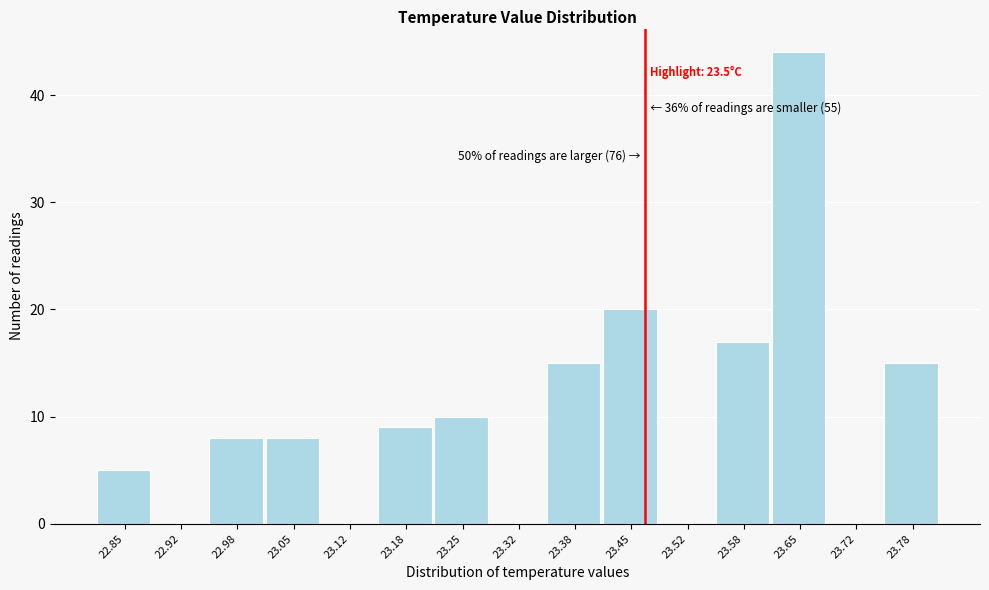

Reading left to right, extract all data points from this chart.

22.85=5	22.92=0	22.98=8	23.05=8	23.12=0	23.18=9	23.25=10	23.32=0	23.38=15	23.45=20	23.52=0	23.58=17	23.65=44	23.72=0	23.78=15